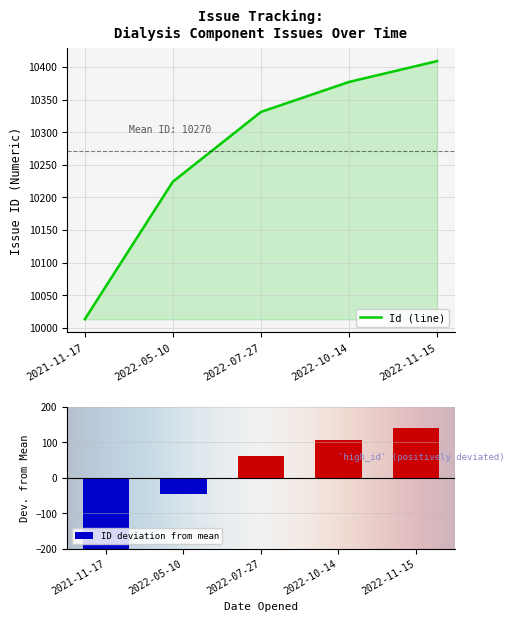

What is the highest value of the Id (line) series?

10409